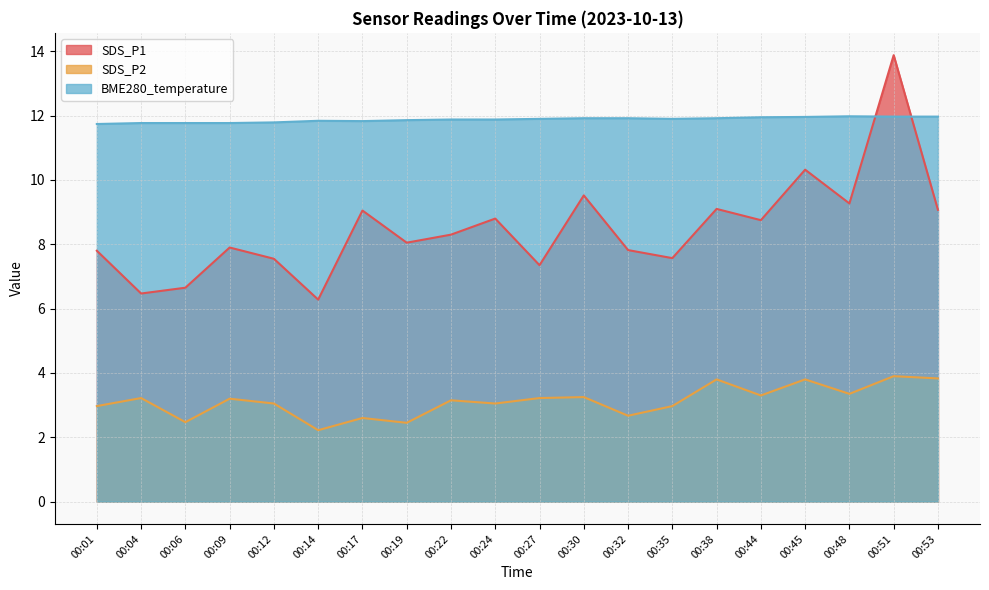

How many data points does each series have?

20